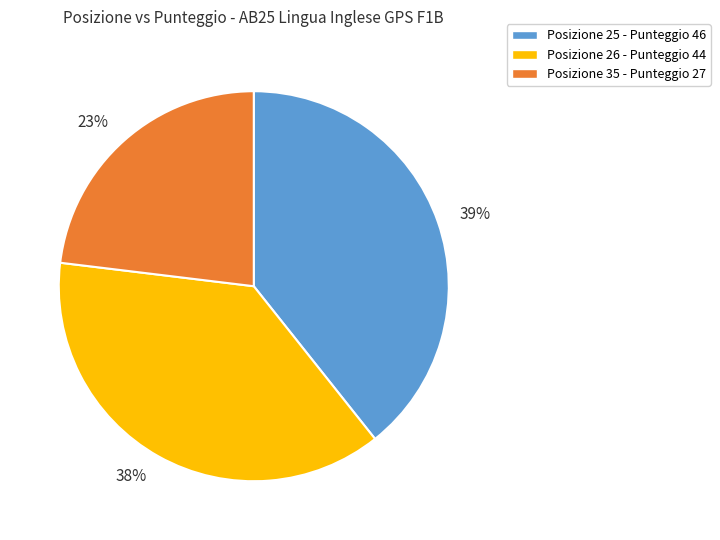

Is there a majority slice in this chart?

No